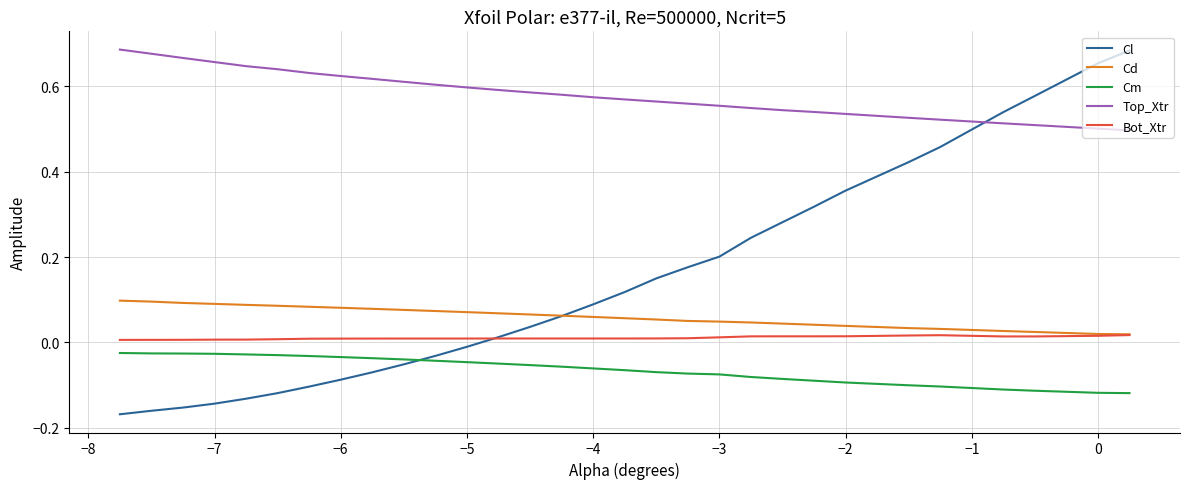

True or false: Cd and Cm intersect in this chart.

False